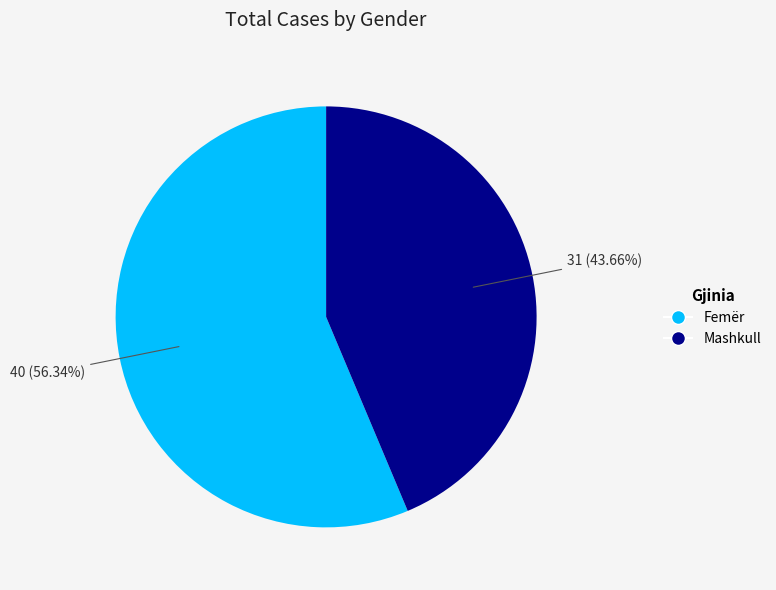

Combined, what portion of the pie is Femër and Mashkull?

100.0%